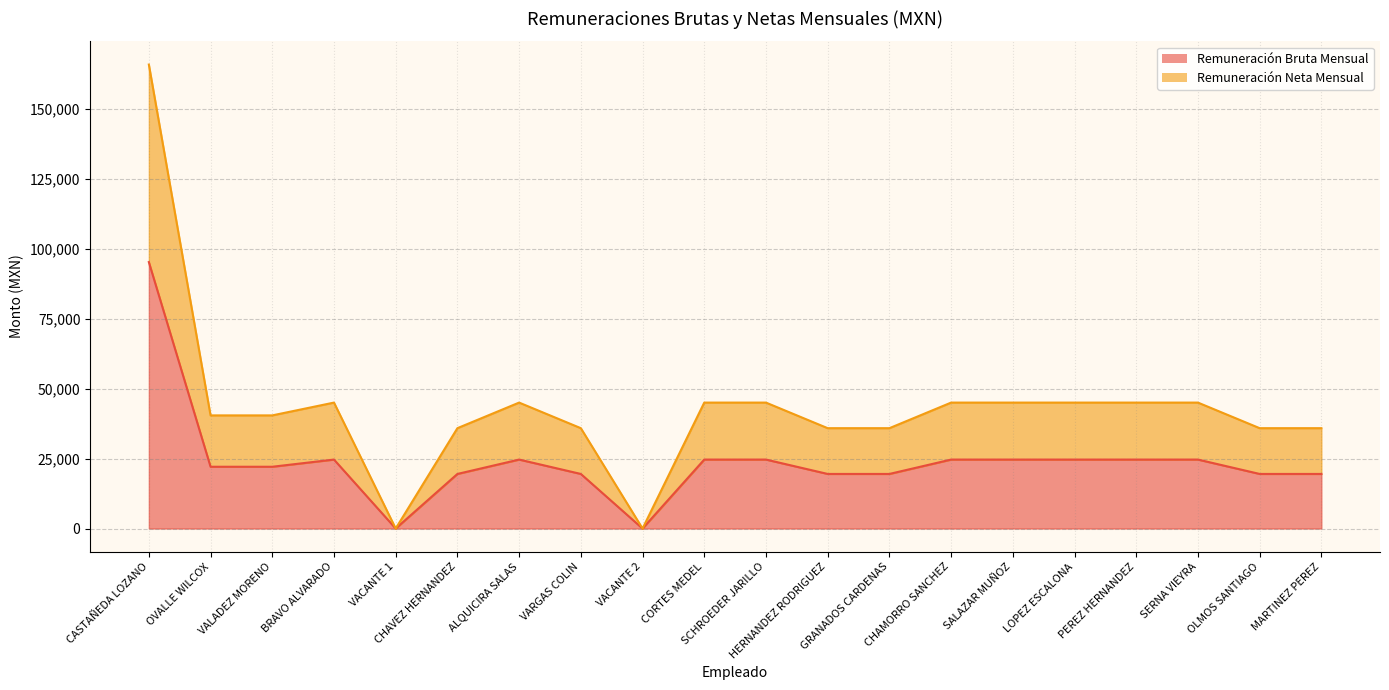

What are all the series names shown in the legend?

Remuneración Bruta Mensual, Remuneración Neta Mensual